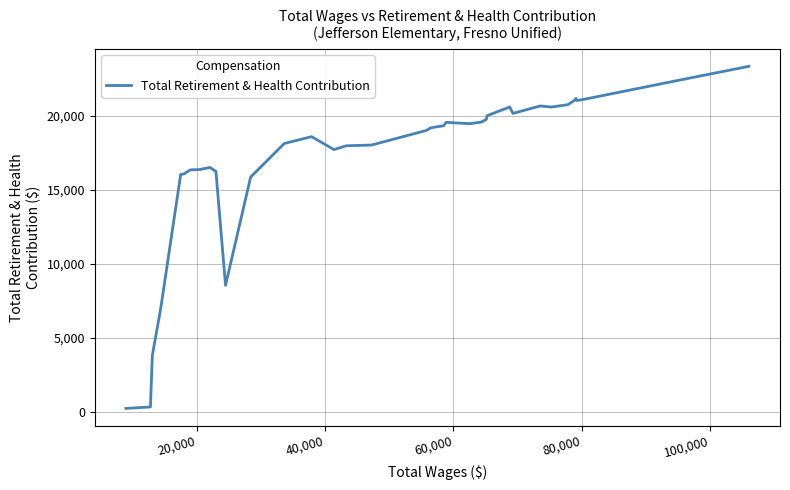

What is the difference between the maximum and minimum values?

23088